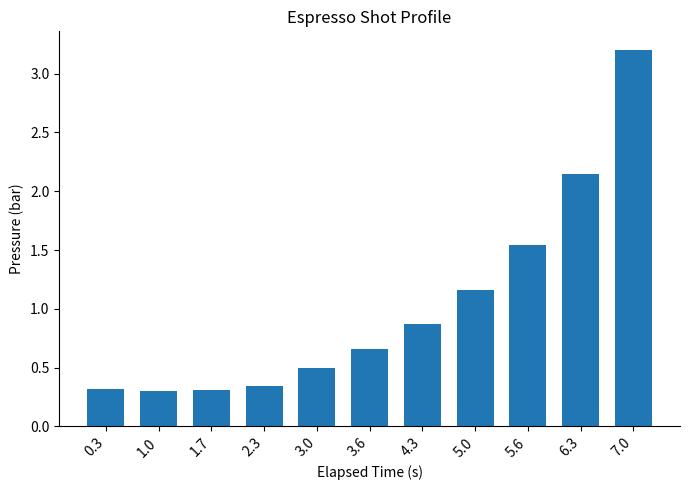

Does the chart contain any negative values?

No